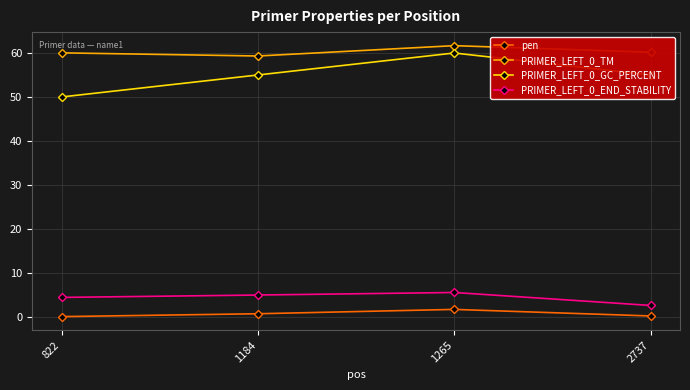

What is the value of the pen point at the 2nd from the left?

0.7